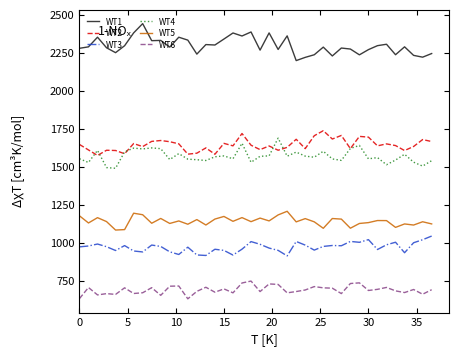

How many values in the WT6 series exceed 692?

20